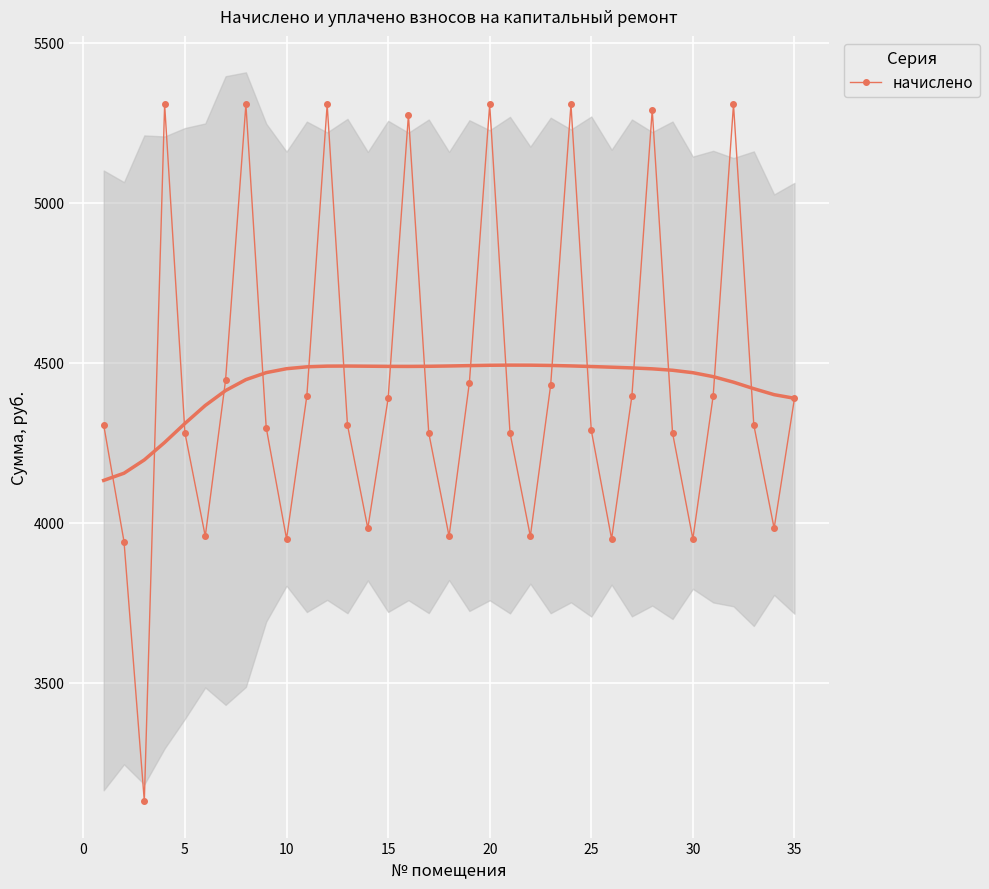

How many data points are less than 4305?

16